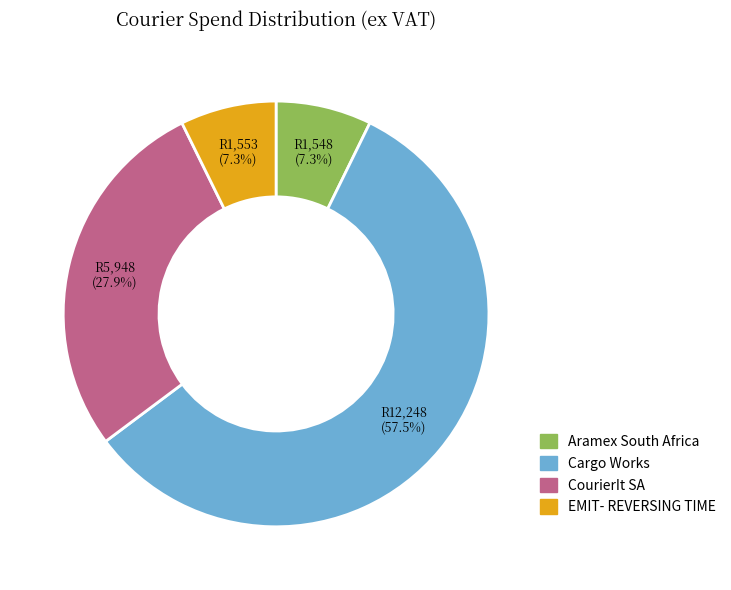

To the nearest percent, what is the combined percentage of Aramex South Africa and CourierIt SA?

35%